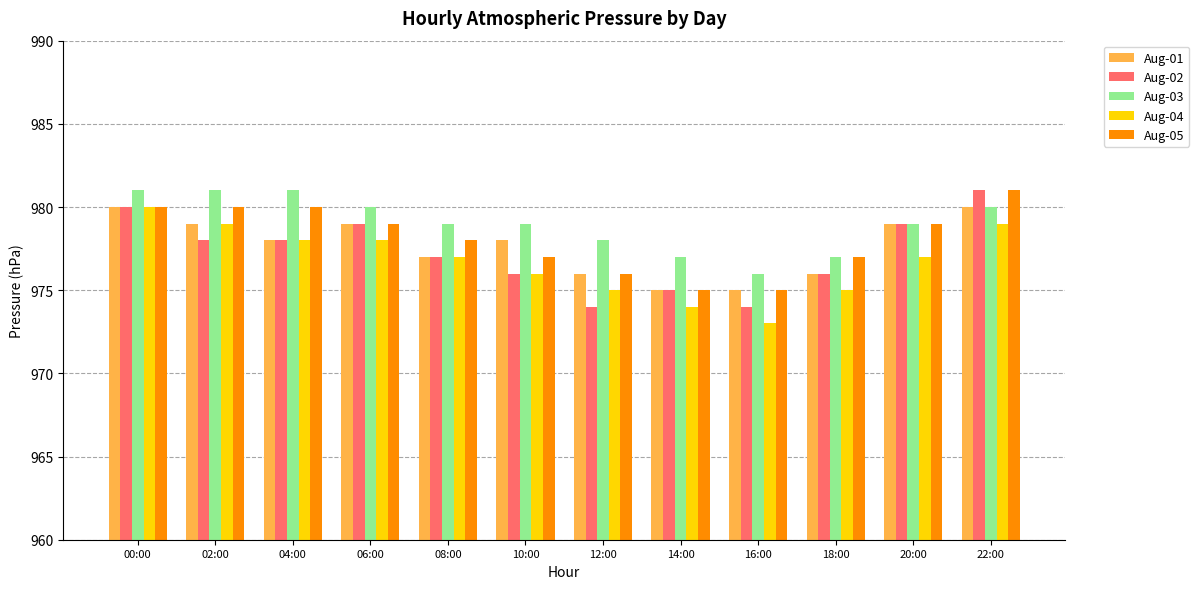

At how many categories does at least one series exceed 973?

12